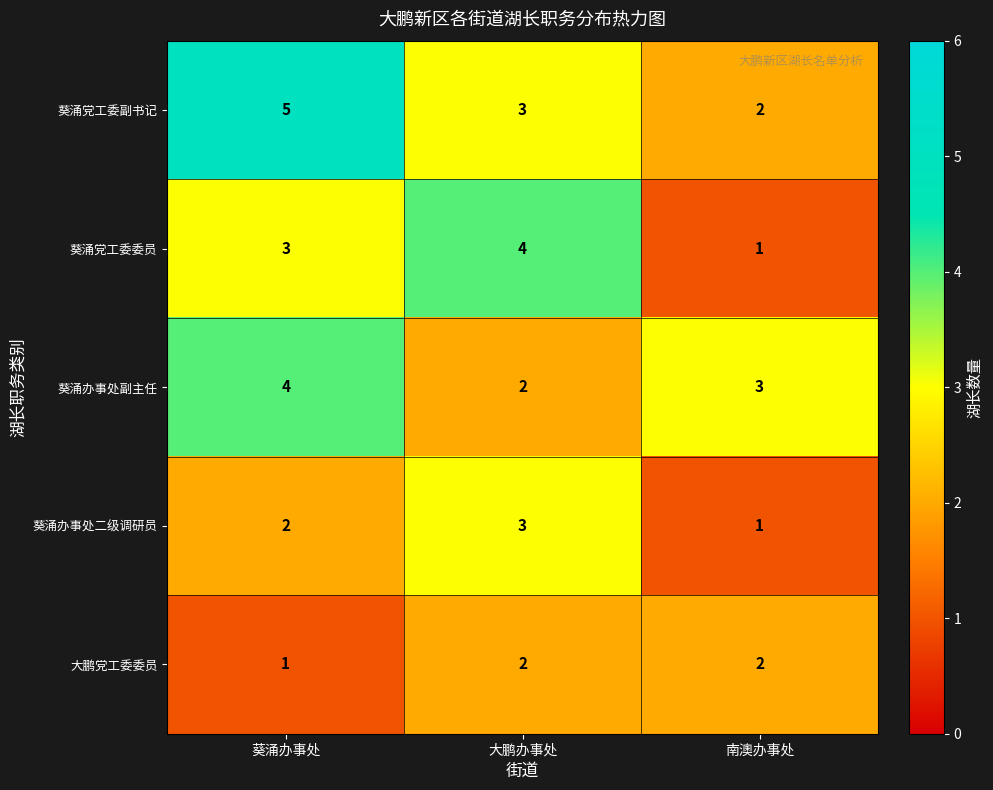

Rank the series by their average value, from highest to lowest.

葵涌党工委副书记, 葵涌办事处副主任, 葵涌党工委委员, 葵涌办事处二级调研员, 大鹏党工委委员